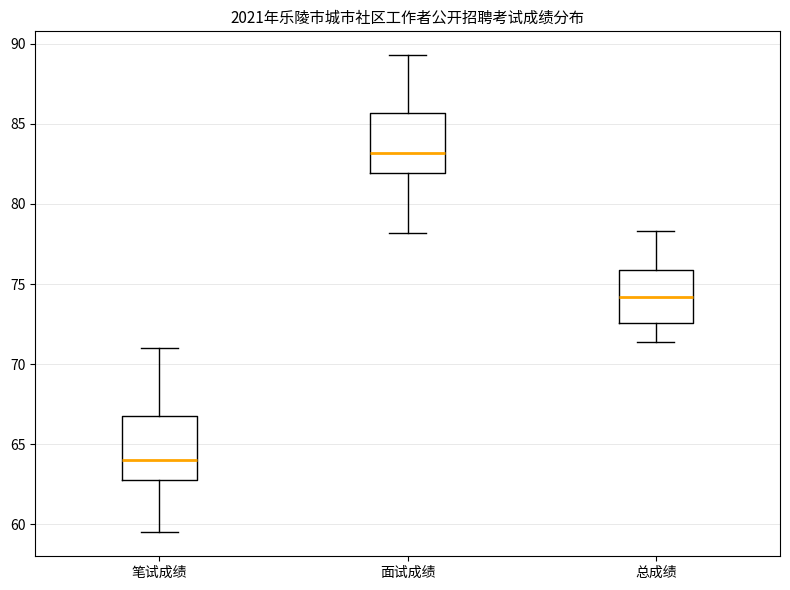

Reading left to right, read every box against the y-axis: the position of its median line, the range the box covers, and the ends of its whiskers. The values are not printed on the chart, so give them approximately, as read against the axis.

笔试成绩: median 64.0, box 63.0 to 67.0, whiskers 59.5 to 71.0
面试成绩: median 83.0, box 82.0 to 85.5, whiskers 78.0 to 89.5
总成绩: median 74.0, box 72.5 to 76.0, whiskers 71.5 to 78.5